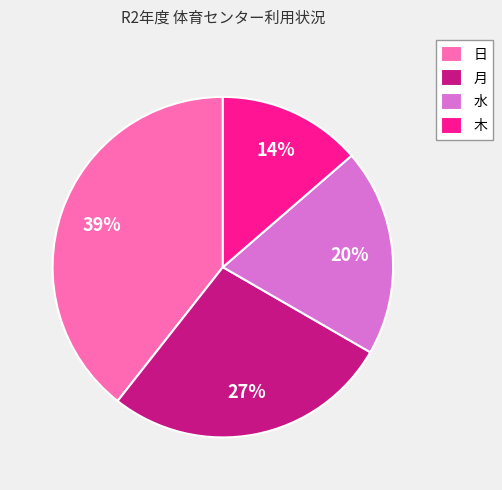

Is 木 the majority of the pie?

No